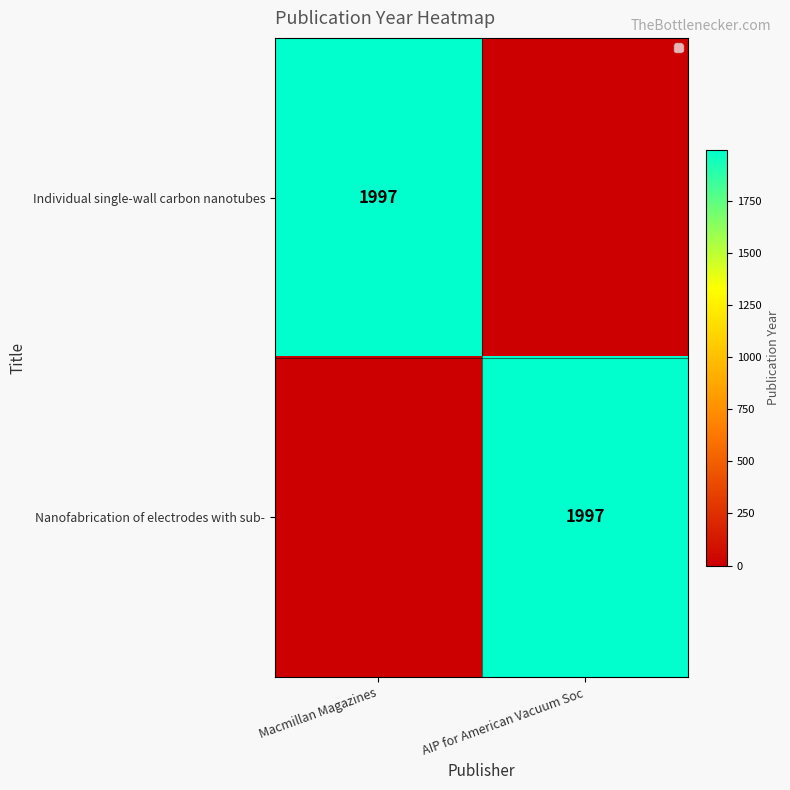

What is the difference between the highest and lowest values at Macmillan Magazines?

1997